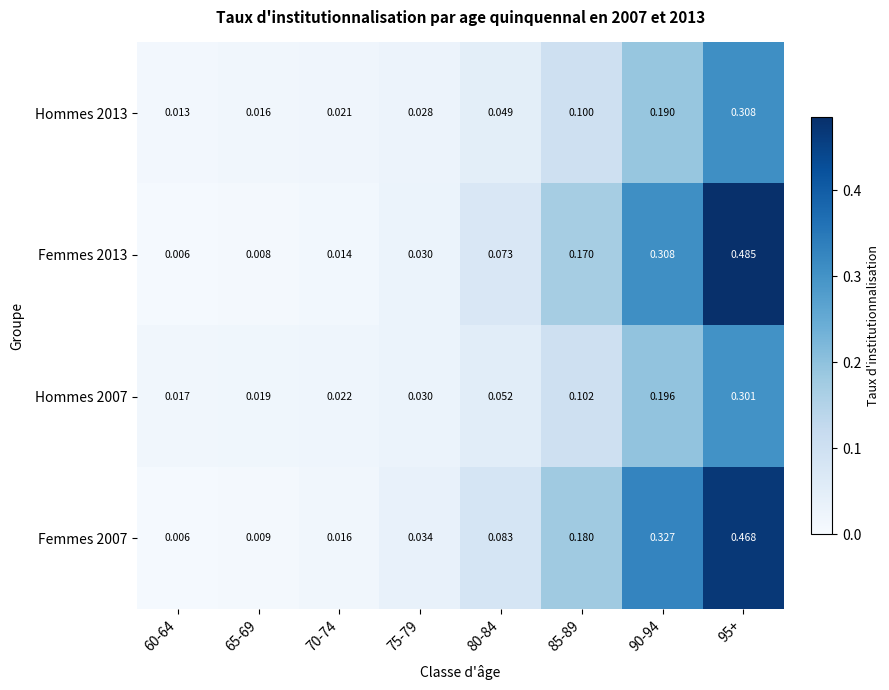

How many data points does each series have?

8